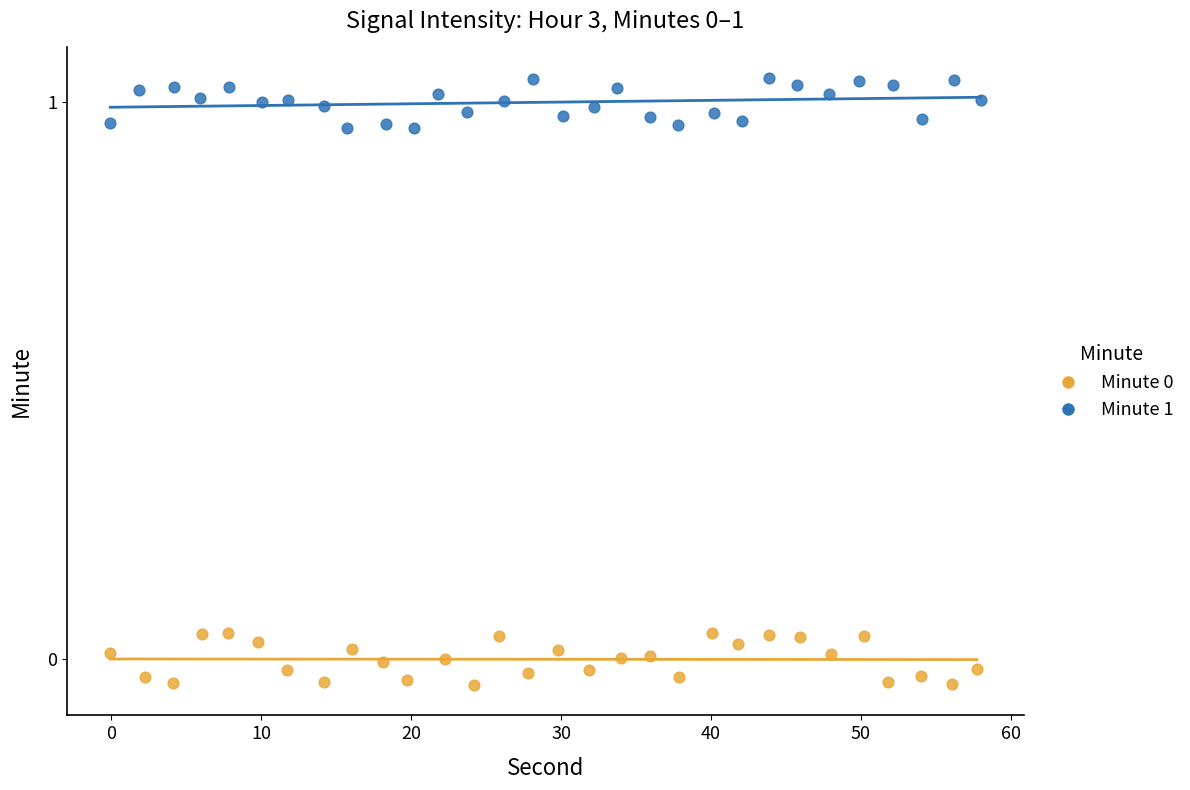

Which series contains the highest Y value?

Minute 1